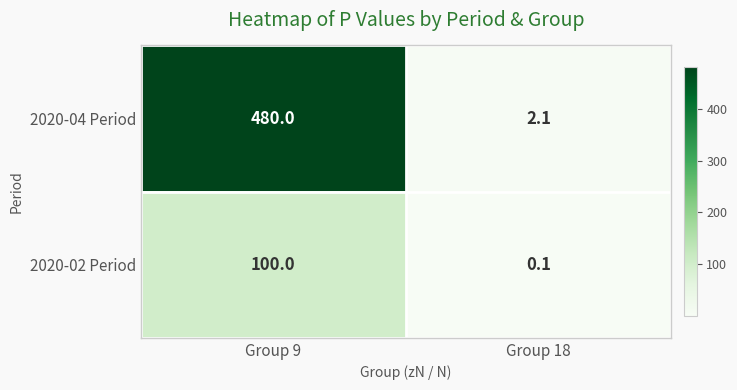

What is the total value across all series at Group 18?

2.2